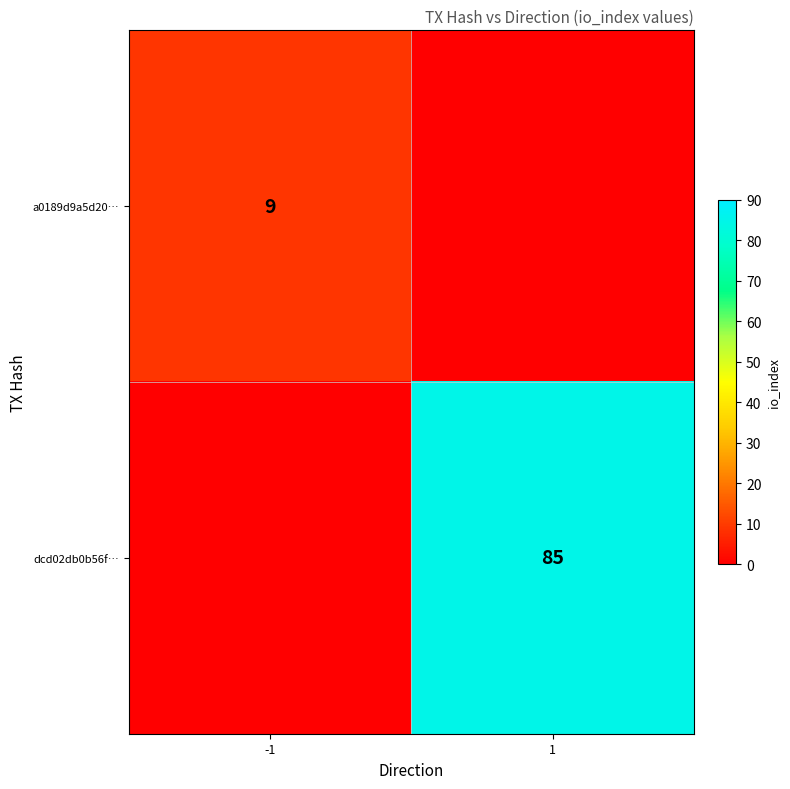

The value of dcd02db0b56f… at 1 is 113. True or false?

False